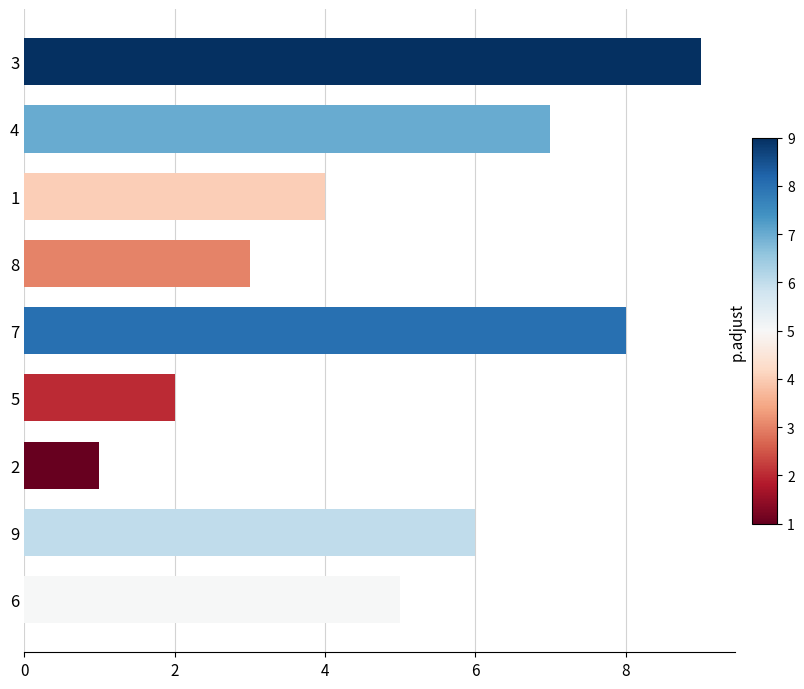

List the labels in order of value, largest first.

3, 7, 4, 9, 6, 1, 8, 5, 2